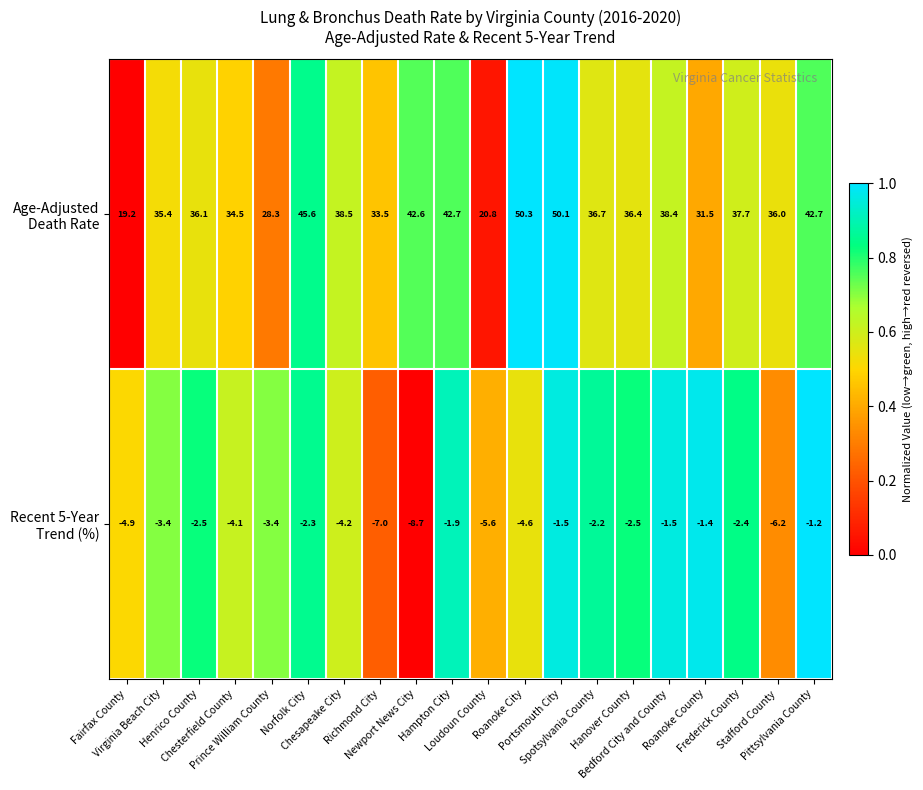

What is the greatest value displayed?

50.3